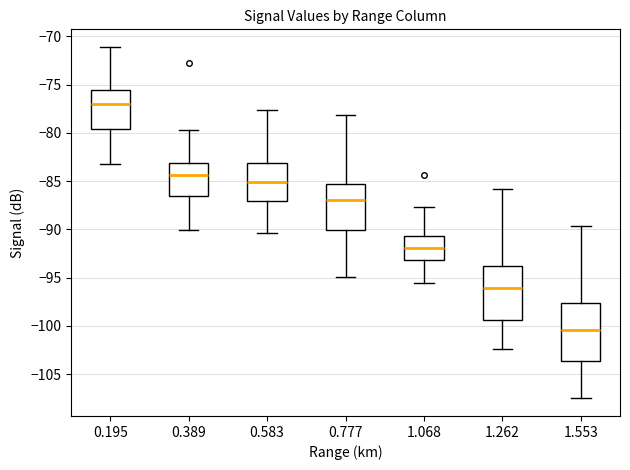

Reading left to right, read every box against the y-axis: the position of its median line, the range the box covers, and the ends of its whiskers. The values are not printed on the chart, so give them approximately, as read against the axis.

0.195: median -77.0, box -79.5 to -75.5, whiskers -83.0 to -71.0
0.389: median -84.5, box -86.5 to -83.0, whiskers -90.0 to -79.5
0.583: median -85.0, box -87.0 to -83.0, whiskers -90.5 to -77.5
0.777: median -87.0, box -90.0 to -85.0, whiskers -95.0 to -78.0
1.068: median -92.0, box -93.0 to -90.5, whiskers -95.5 to -87.5
1.262: median -96.0, box -99.5 to -94.0, whiskers -102.5 to -86.0
1.553: median -100.5, box -103.5 to -97.5, whiskers -107.5 to -89.5